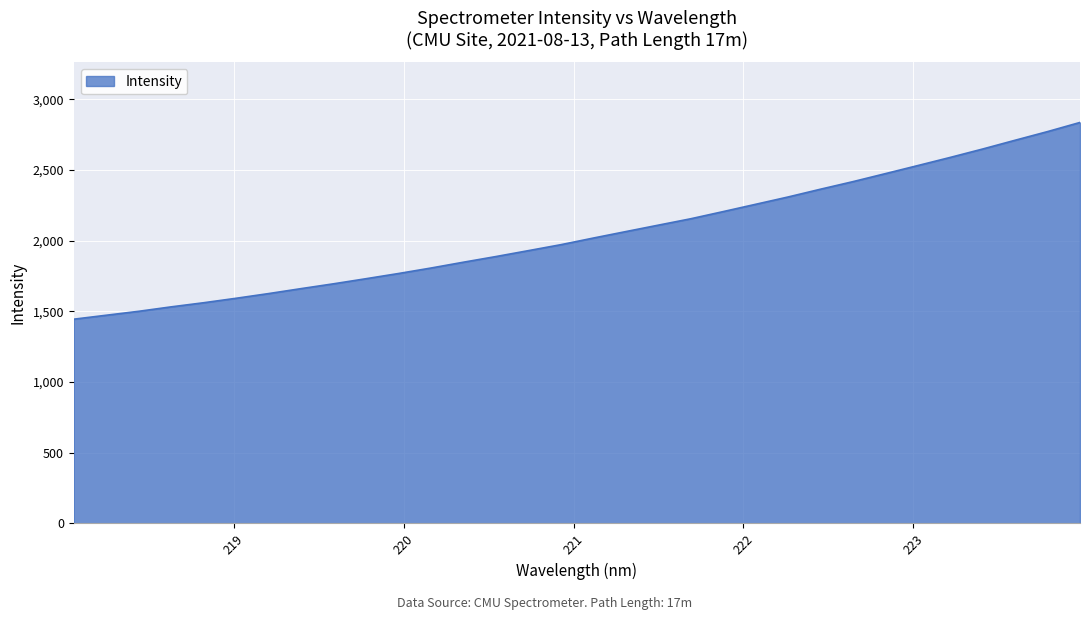

What is the maximum value shown in the chart?

2836.7